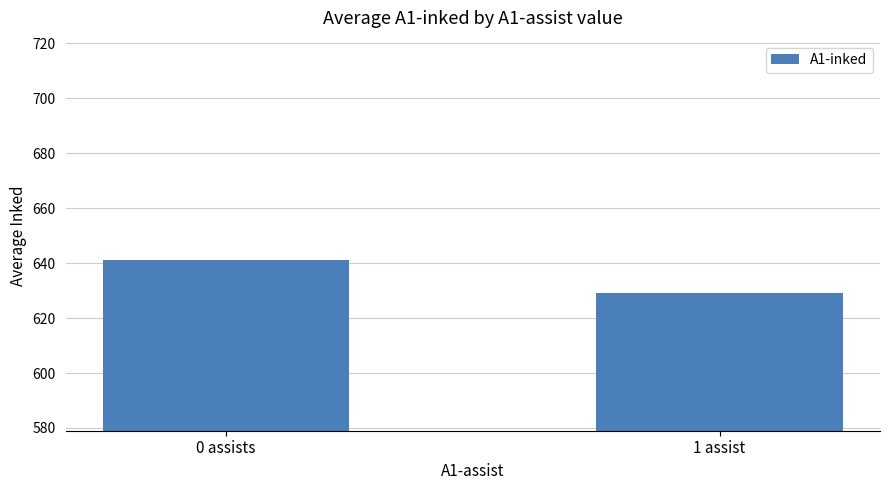

Rank the categories by value from lowest to highest.

1 assist, 0 assists